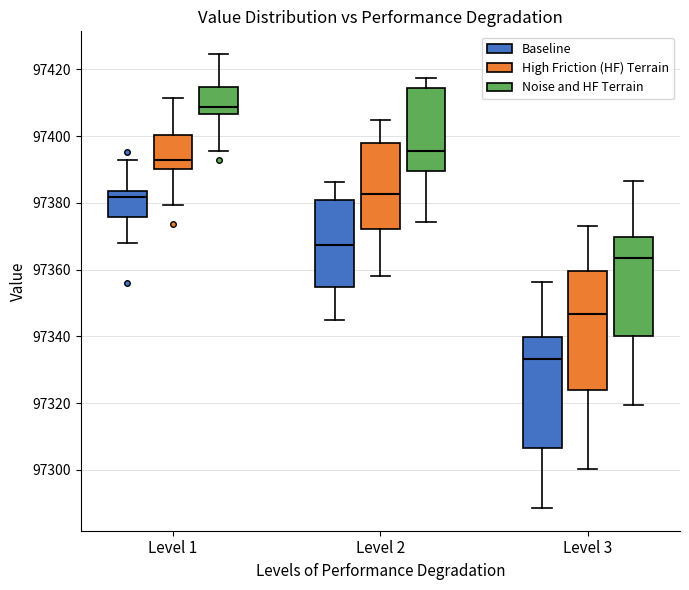

Where does the upper whisker of the box for Level 3 (Baseline) end on the y-axis? The values are not printed on the chart, so give them approximately, as read against the axis.

97356